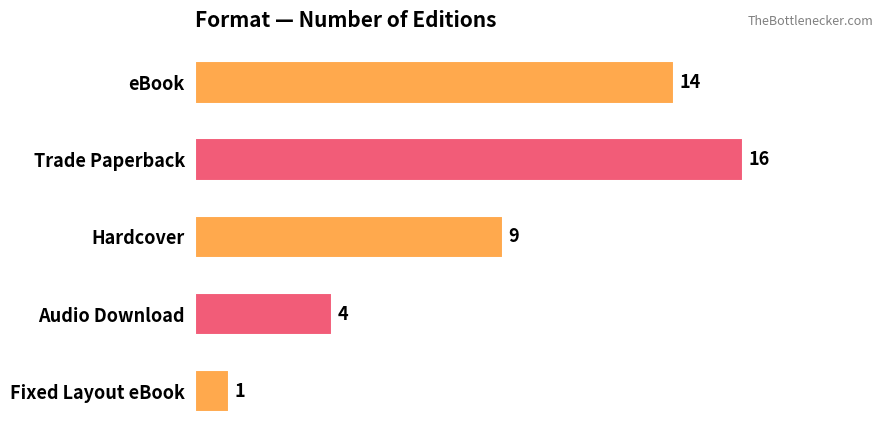

Which category has the highest value across all series?

Trade Paperback